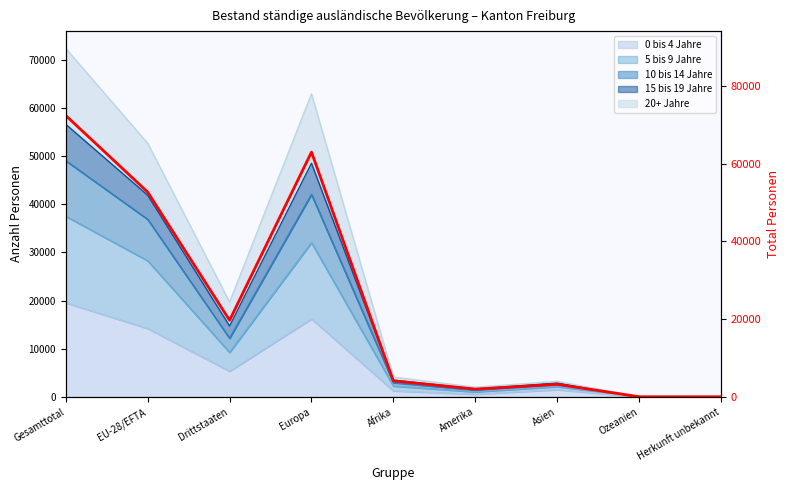

At which category does the data reach its first local valley?

Drittstaaten